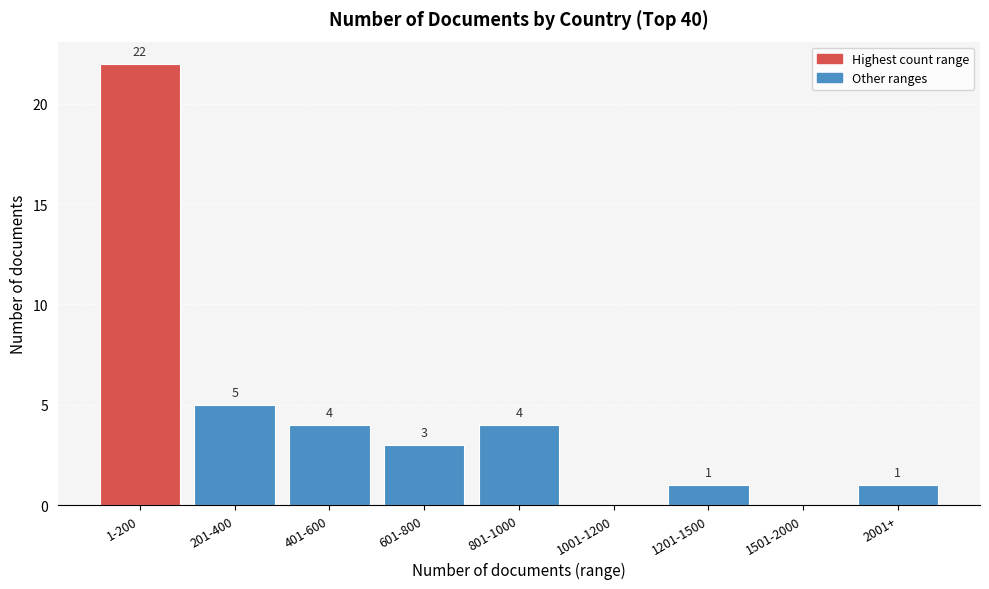

Reading right to left, extract all data points from this chart.

2001+=1	1501-2000=0	1201-1500=1	1001-1200=0	801-1000=4	601-800=3	401-600=4	201-400=5	1-200=22